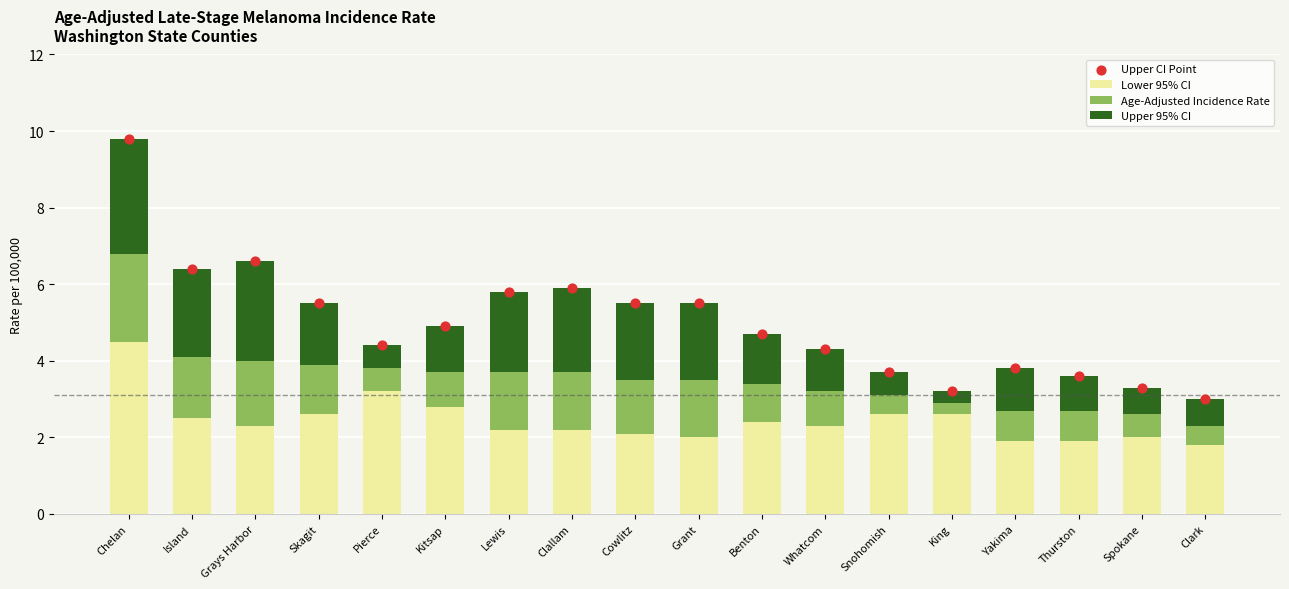

Which series has the largest Y range (max minus min)?

Upper CI Point